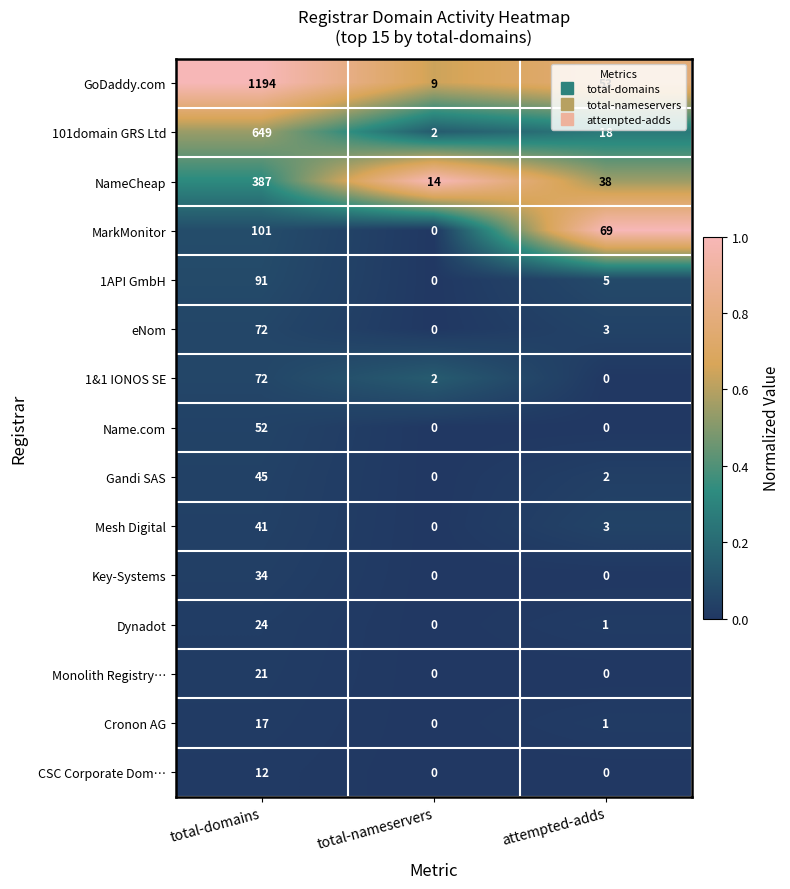

How many distinct data groups are displayed?

15